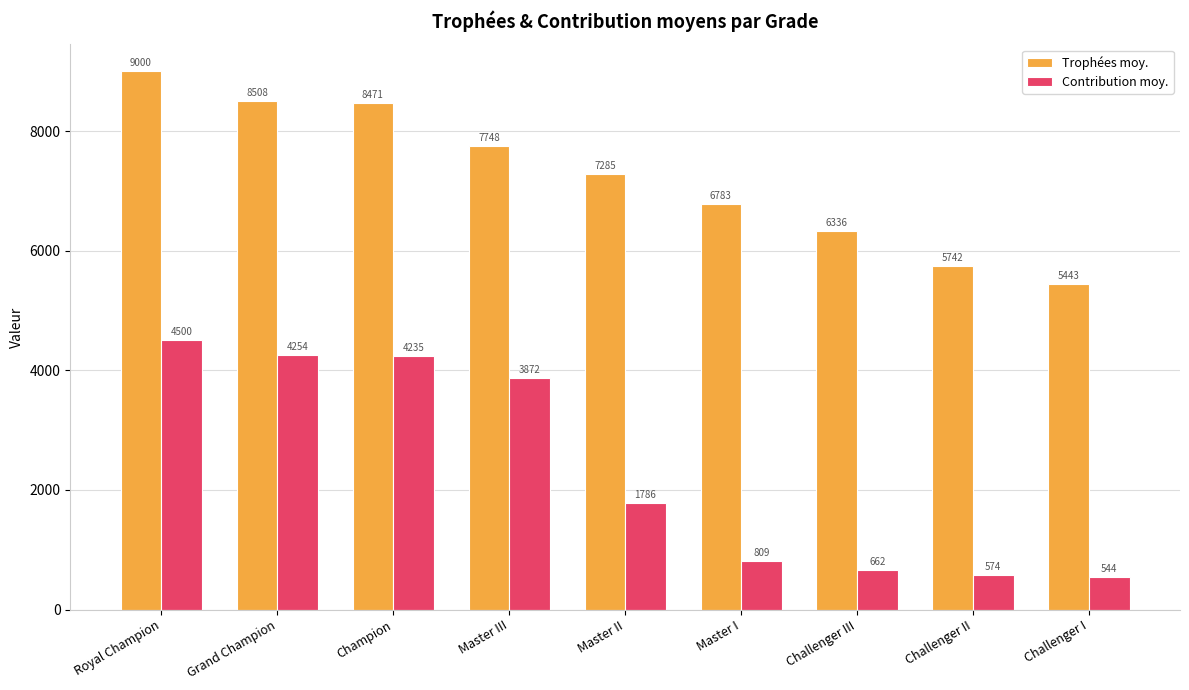

What is the smallest value displayed?

544